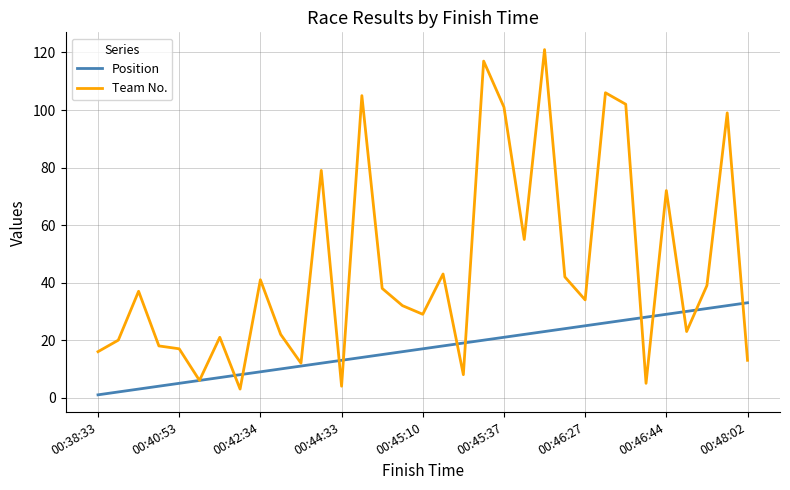

Reading left to right, transcribe all the data shown in this chart.

Position: 1	2	3	4	5	6	7	8	9	10	11	12	13	14	15	16	17	18	19	20	21	22	23	24	25	26	27	28	29	30	31	32	33
Team No.: 16	20	37	18	17	6	21	3	41	22	12	79	4	105	38	32	29	43	8	117	101	55	121	42	34	106	102	5	72	23	39	99	13